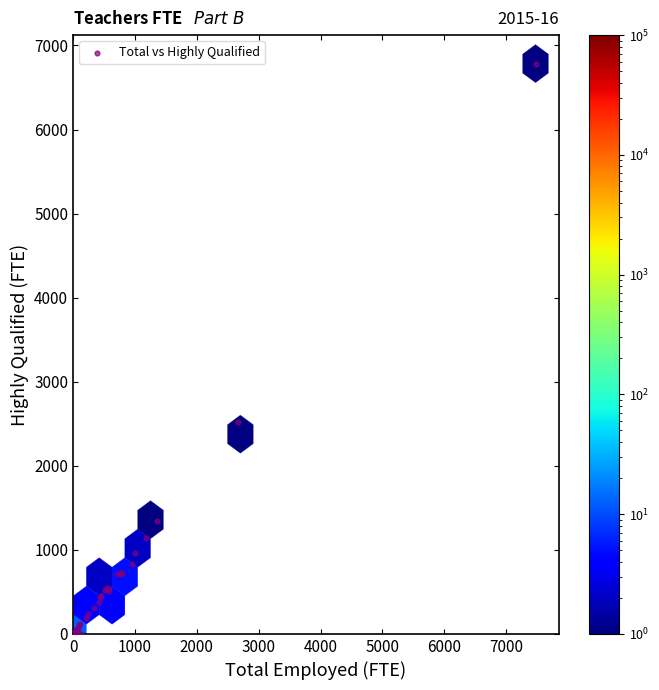

What Y value in the scatter plot is closest to 3393?

2524.3